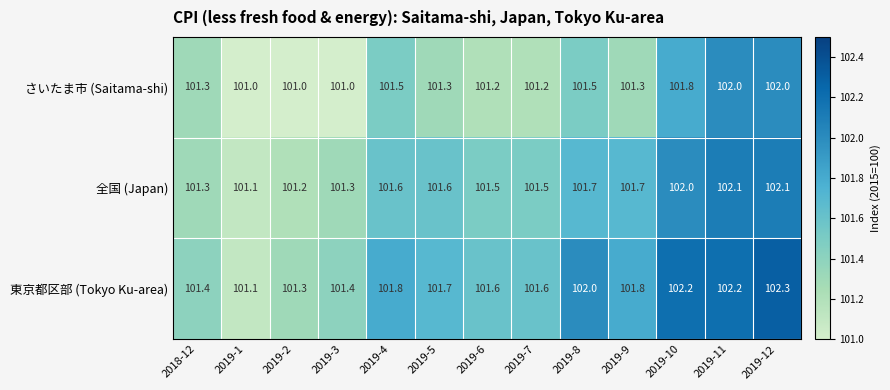

Is it true that さいたま市 (Saitama-shi) equals 101.0 at 2019-2?

True